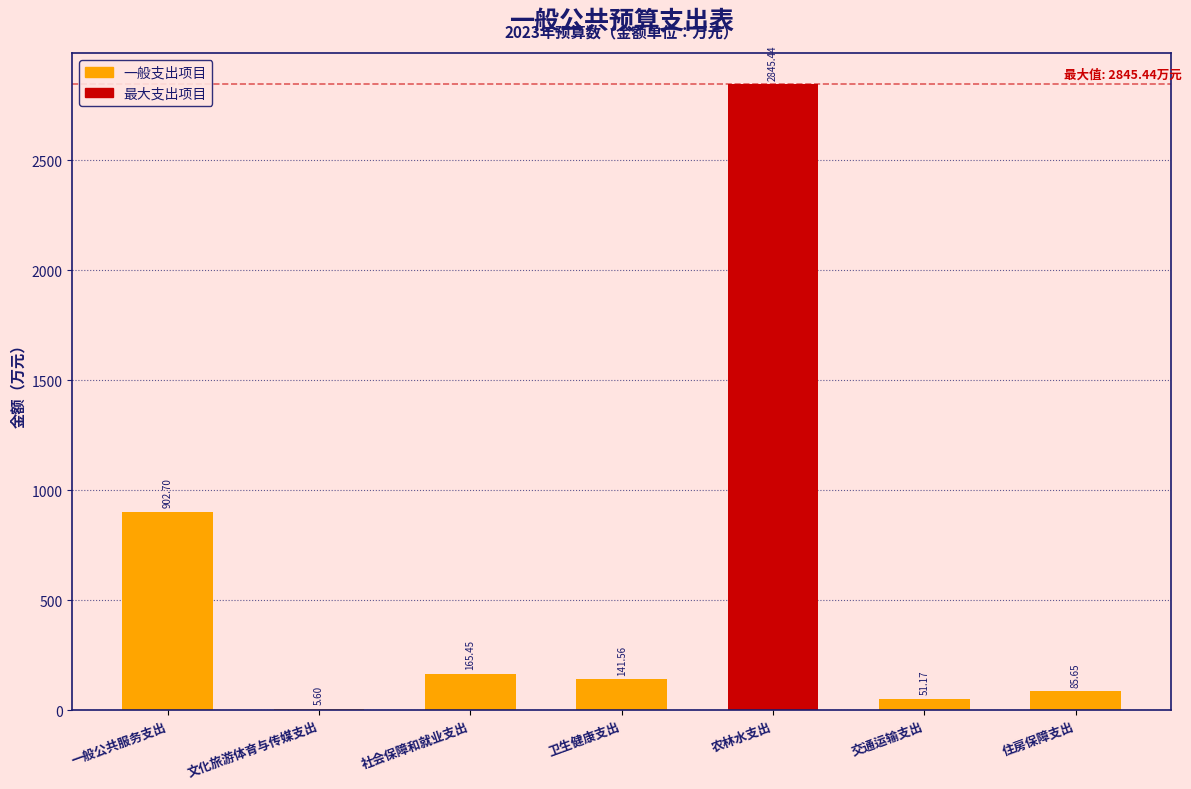

What is the ratio of the value at 农林水支出 to the value at 卫生健康支出?

20.1